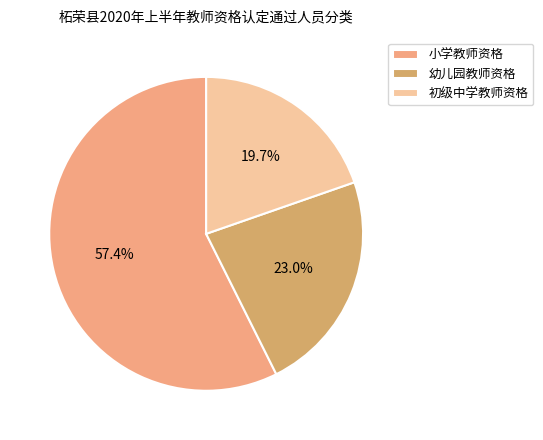

Count the number of slices in the pie.

3